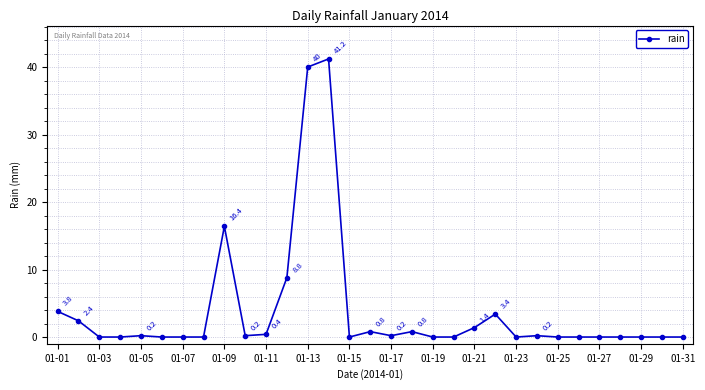

What is the greatest value displayed?

41.2